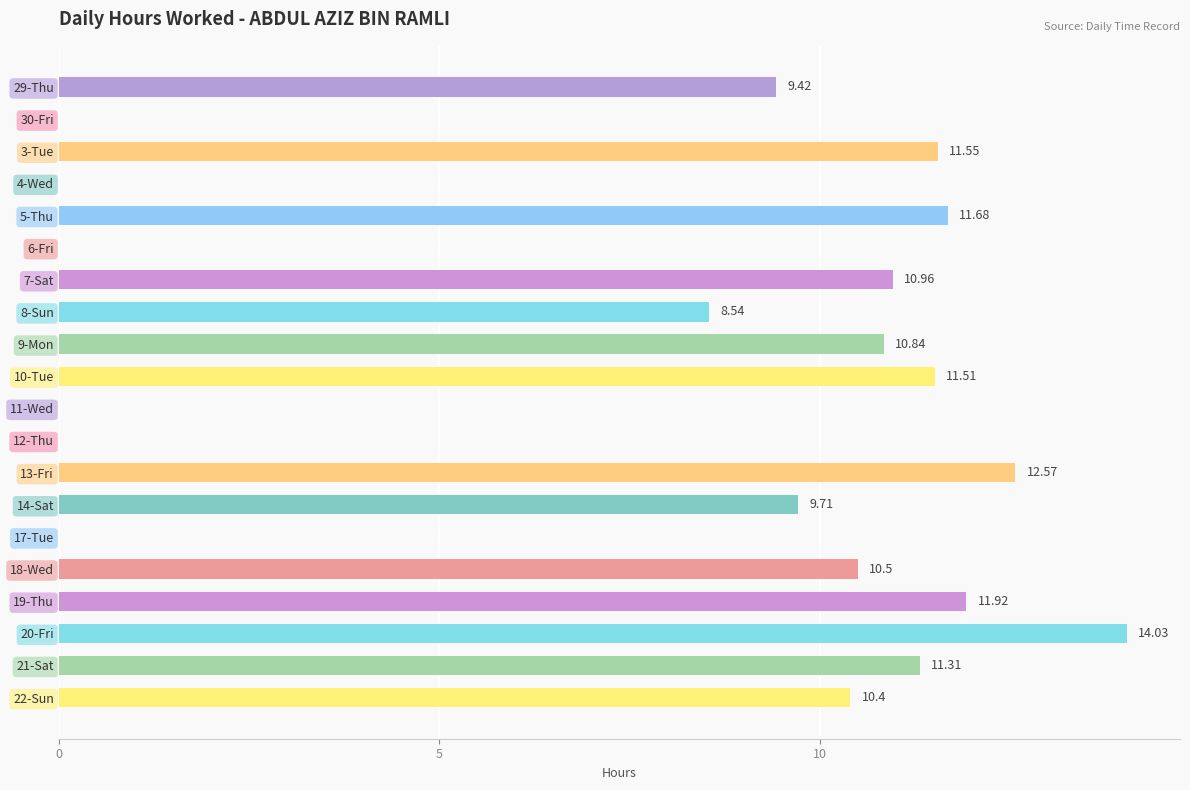

Between 17-Tue and 19-Thu, which is larger?

19-Thu